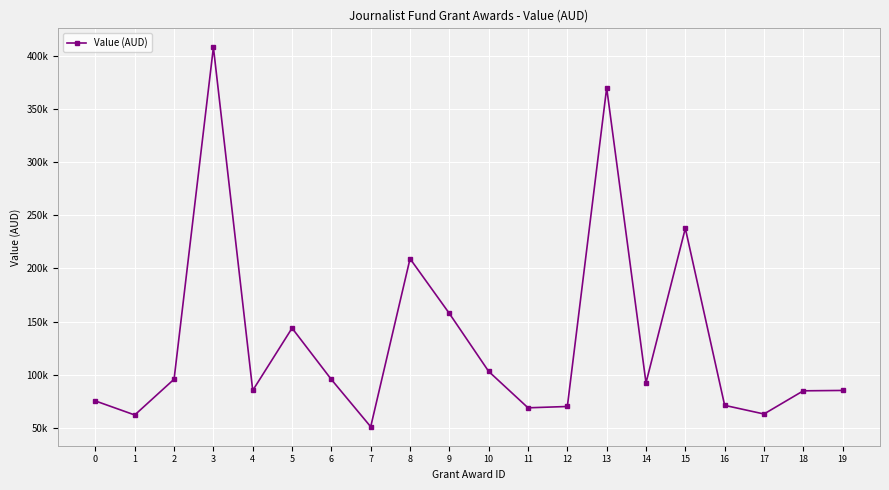

Is this an area chart (filled region under the line)?

No